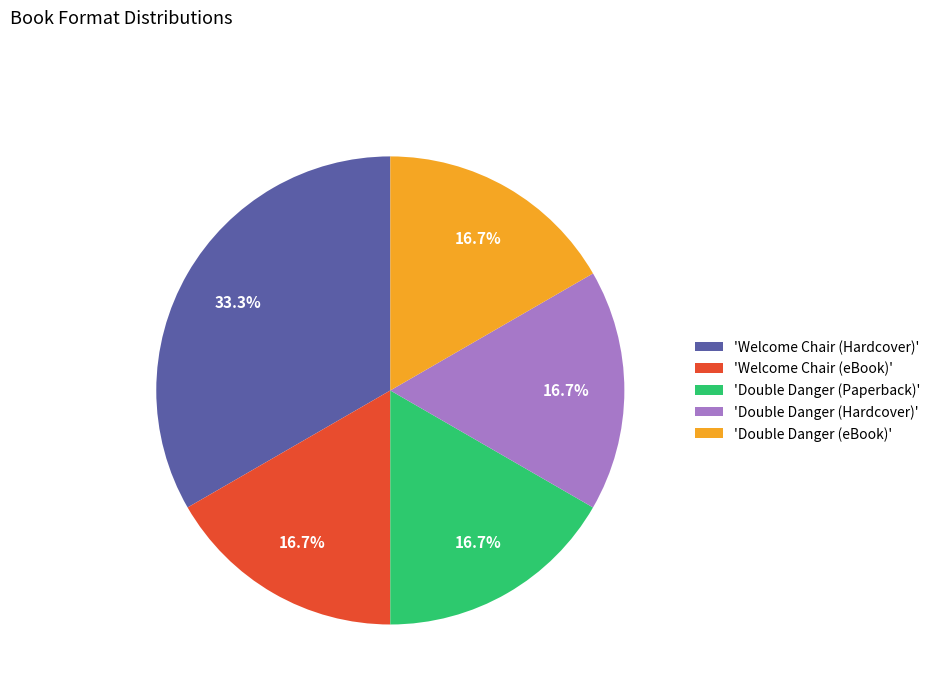

Approximately how many times larger is the value at 'Welcome Chair (eBook)' compared to 'Double Danger (eBook)'?

1.0